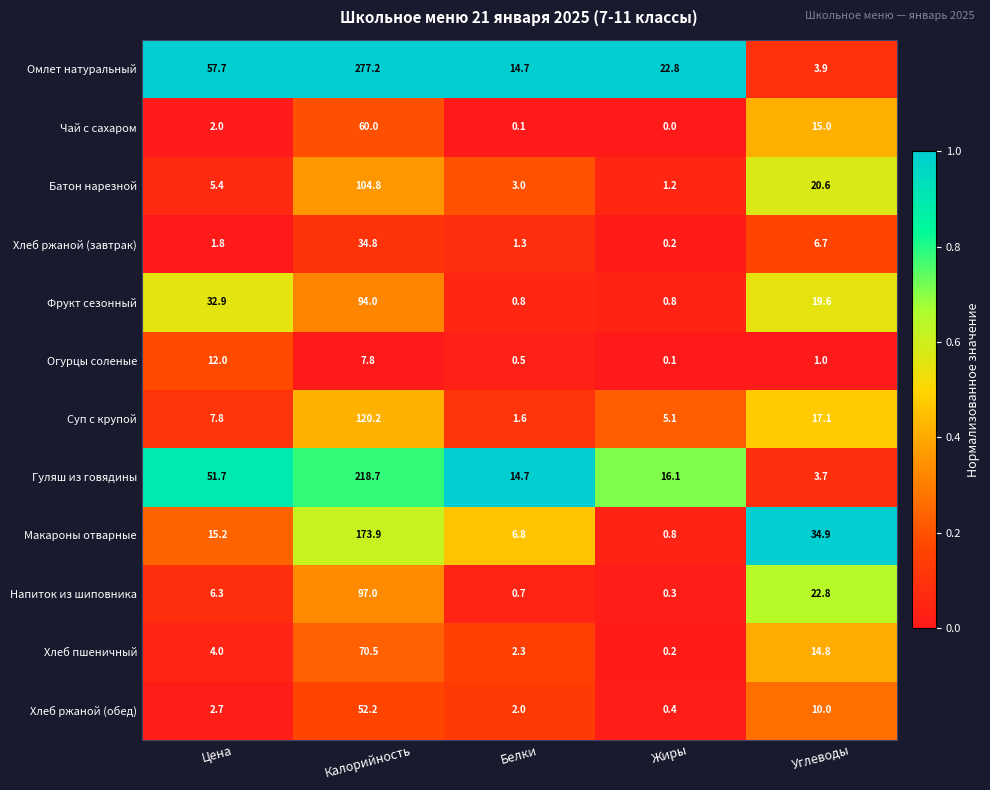

What is the spread (max minus min) of values at Углеводы?

33.9